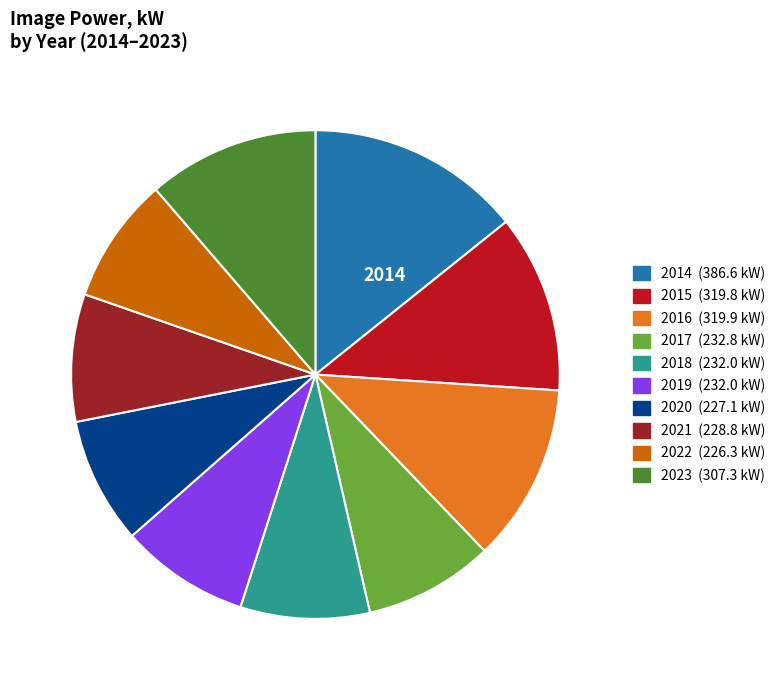

Is there a majority slice in this chart?

No